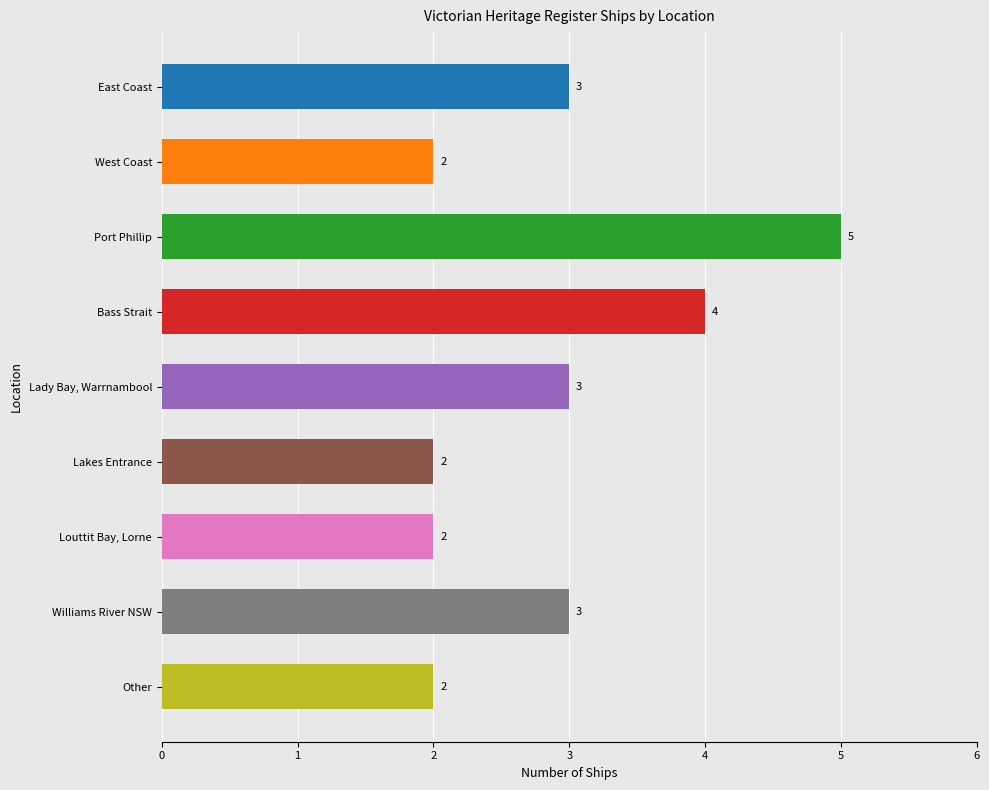

Which has a higher value, Port Phillip or Louttit Bay, Lorne?

Port Phillip